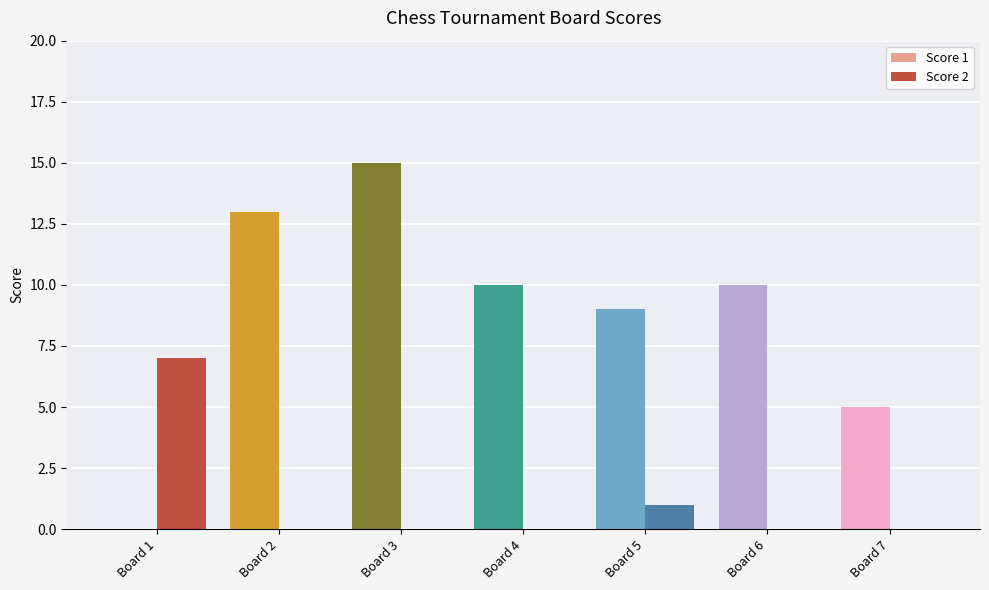

Count the Score 1 values in the range 5 to 13.

5